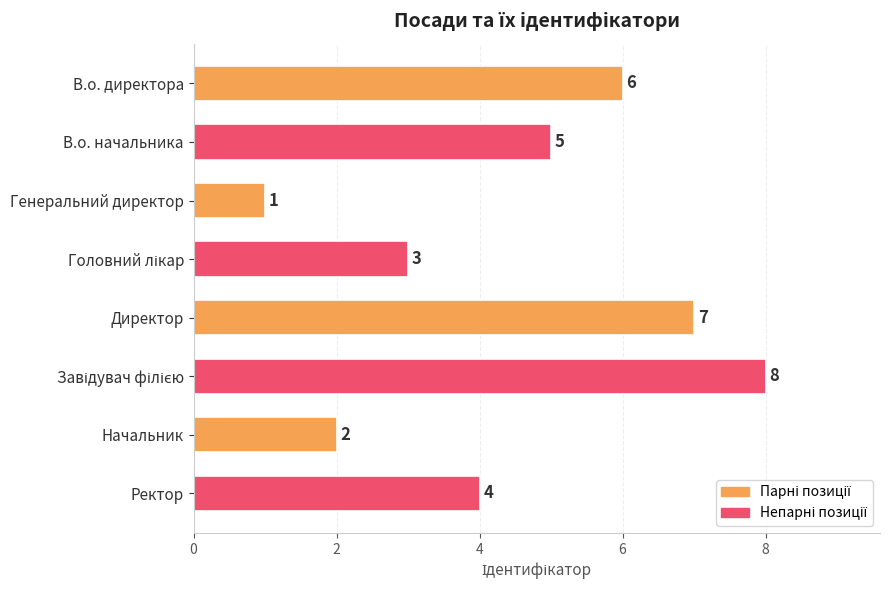

Which category has the lowest value across all series?

Генеральний директор